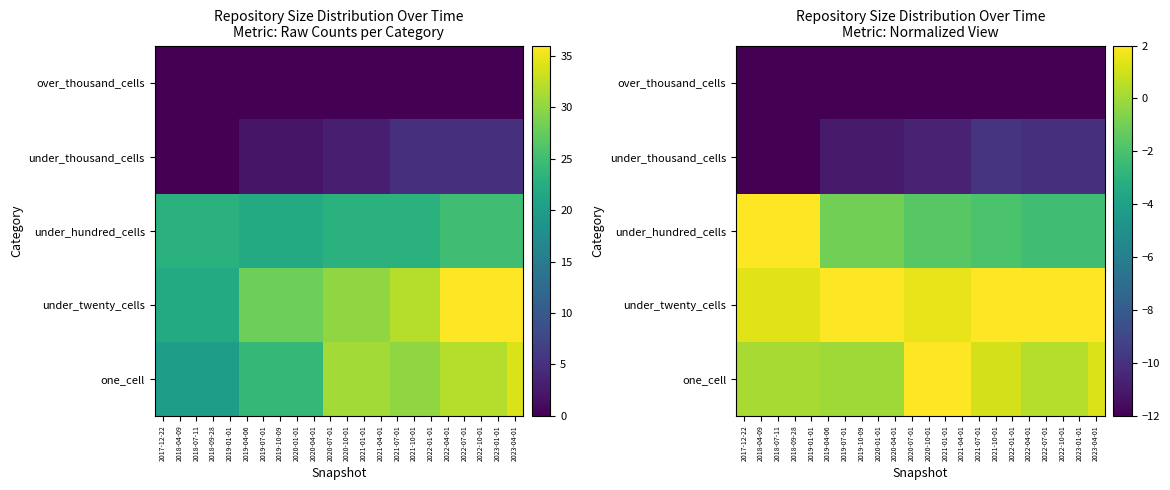

The value of under_twenty_cells at 2021-01-01 is 1.5. True or false?

True